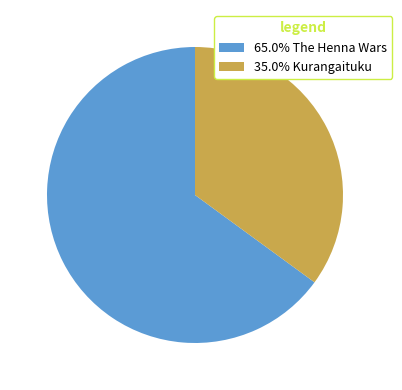

Does 35.0% Kurangaituku account for over 50% of the chart?

No